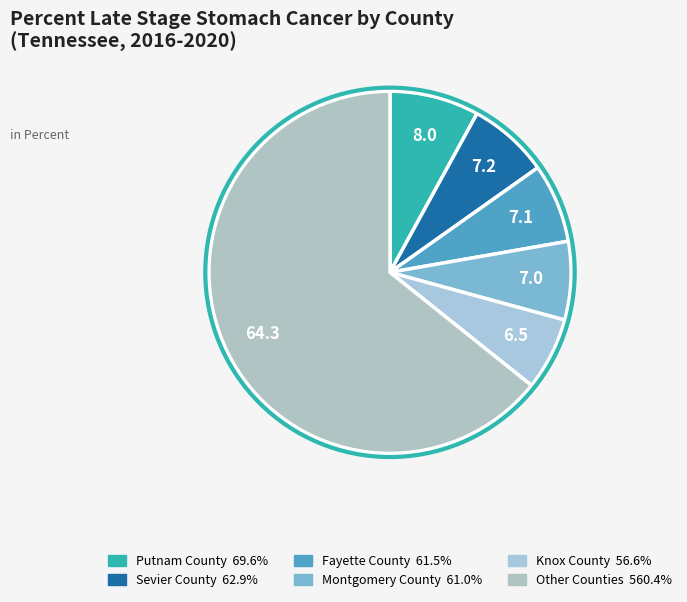

How many segments does this pie chart have?

6